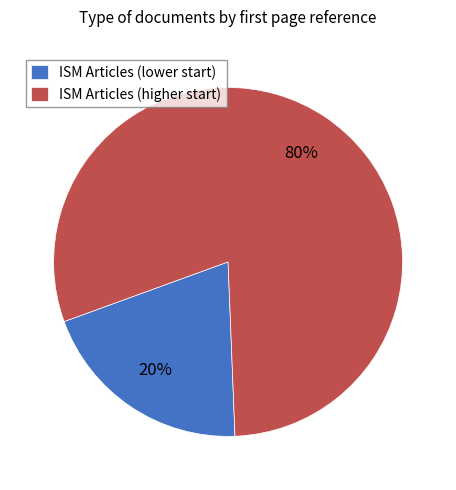

To the nearest percent, what portion does ISM Articles (lower start) represent?

20%